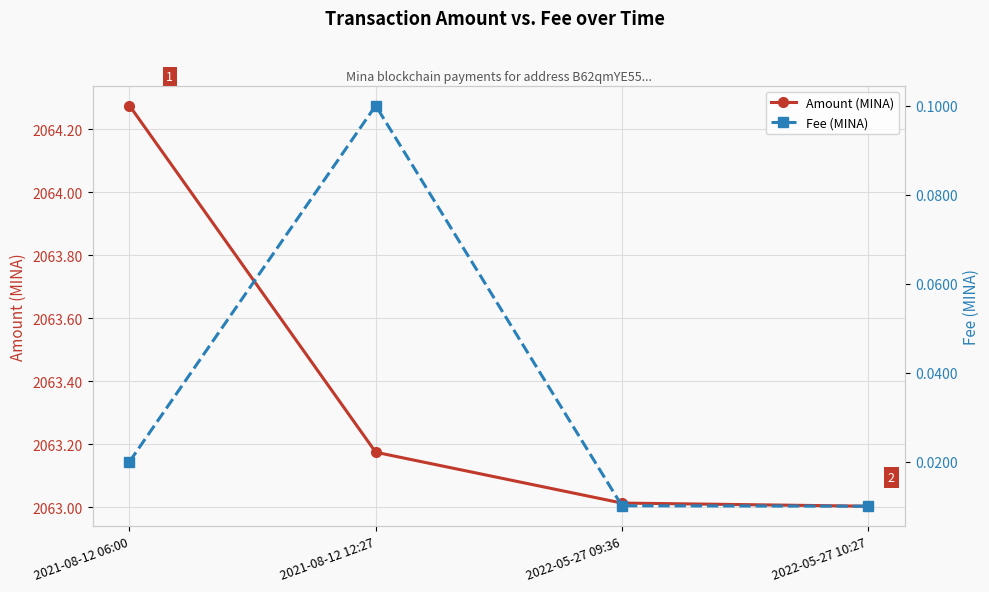

What is the value of the Fee (MINA) point at the 2nd from the left?

0.1